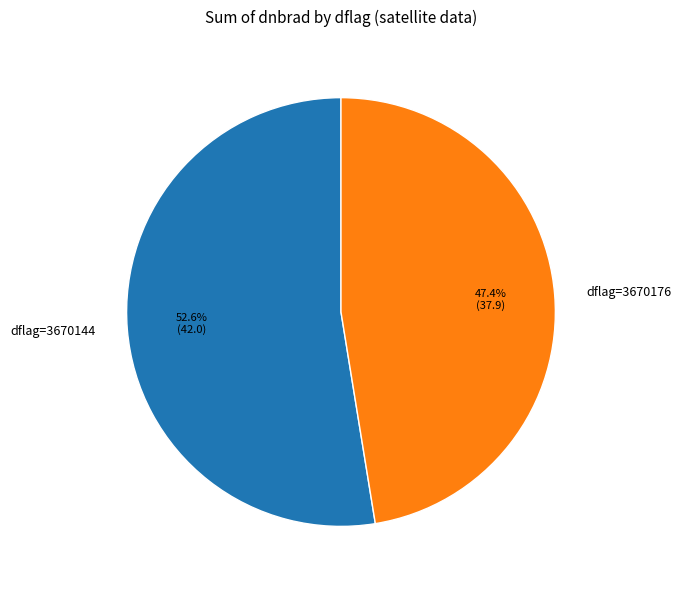

What is the ratio of the value at dflag=3670176 to the value at dflag=3670144?

0.9